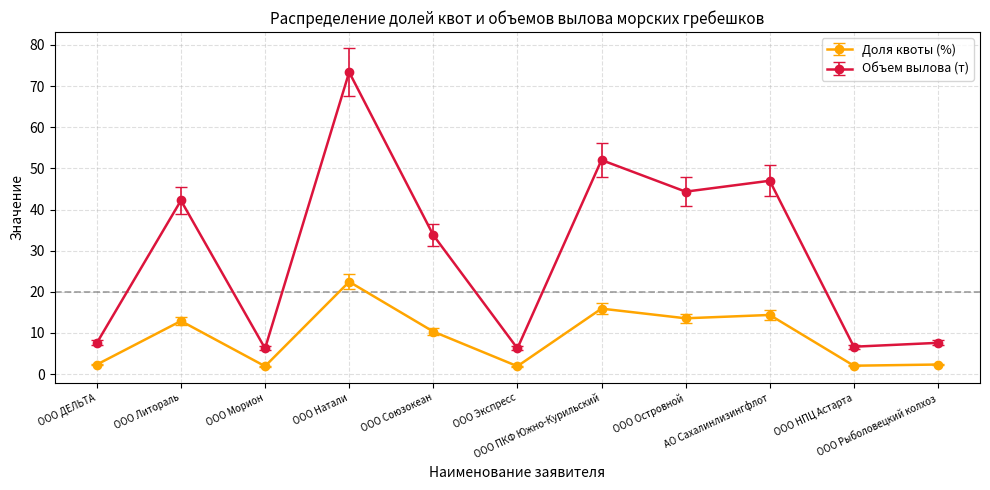

At which category does the chart reach its peak across all series?

ООО Натали